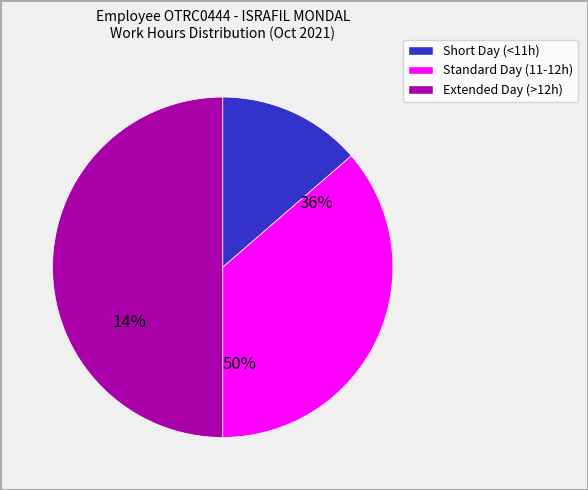

Does any single category account for the majority?

No